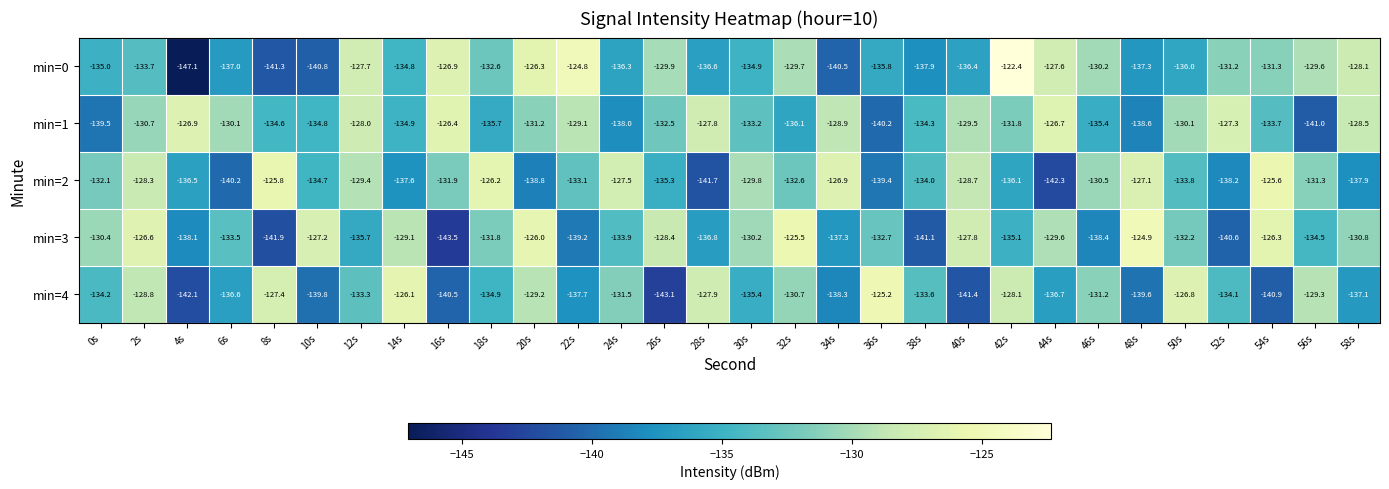

What value does the min=1 series have at 12s?

-128.0